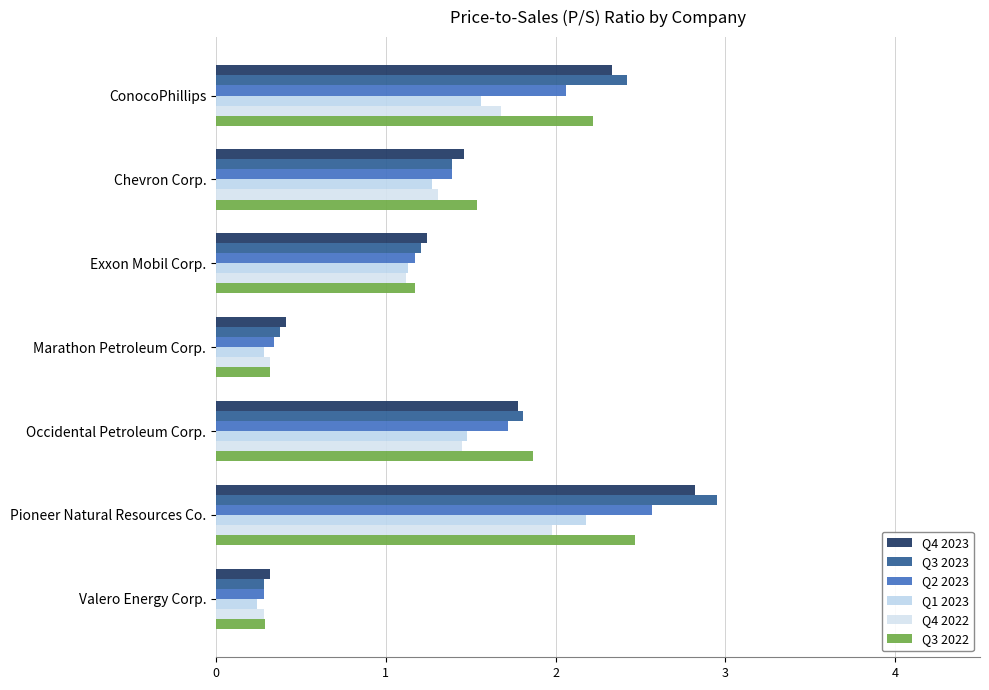

Count the number of data series in this chart.

6